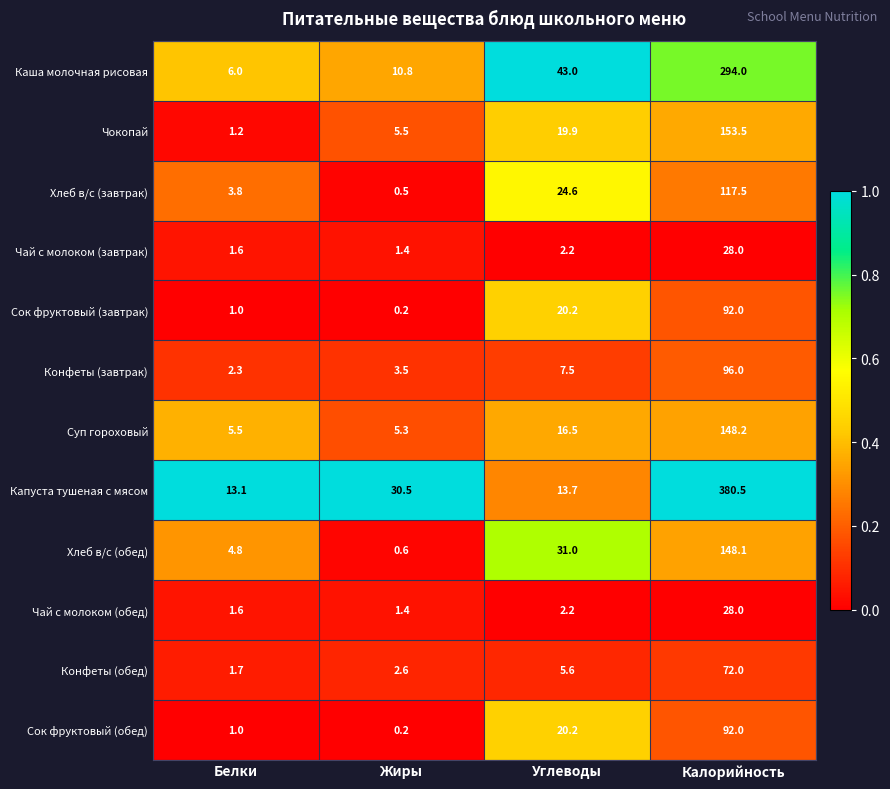

The value of Каша молочная рисовая at Жиры is 3.4. True or false?

False